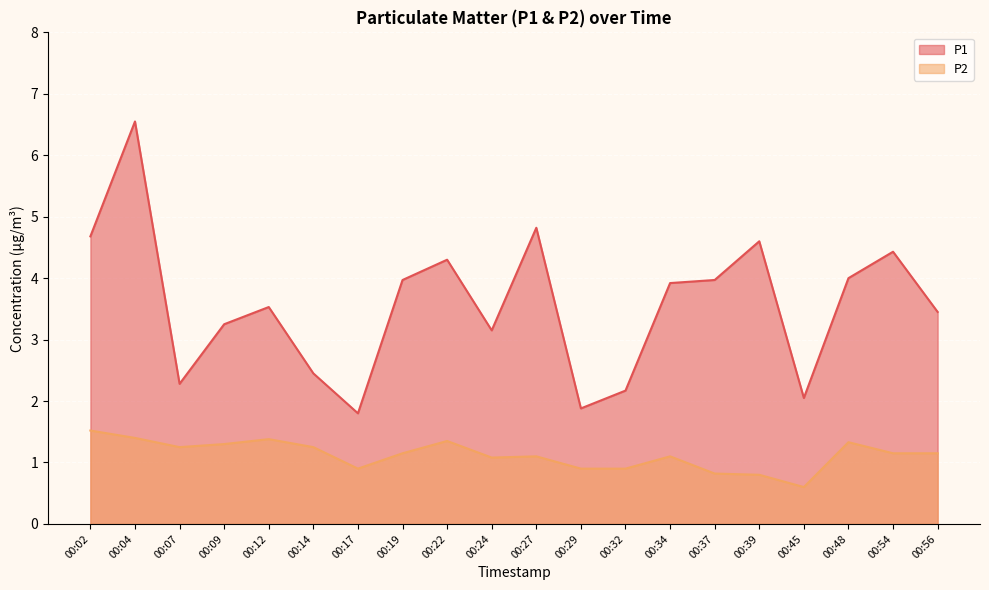

What is the maximum value shown in the chart?

6.5